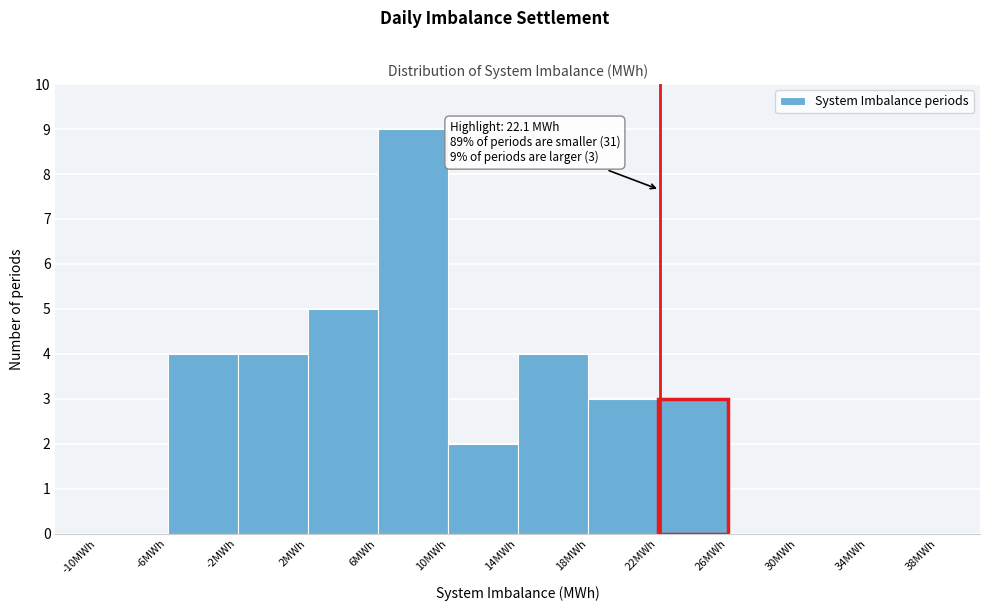

Which range on the x-axis has the tallest bar?

6 to 10